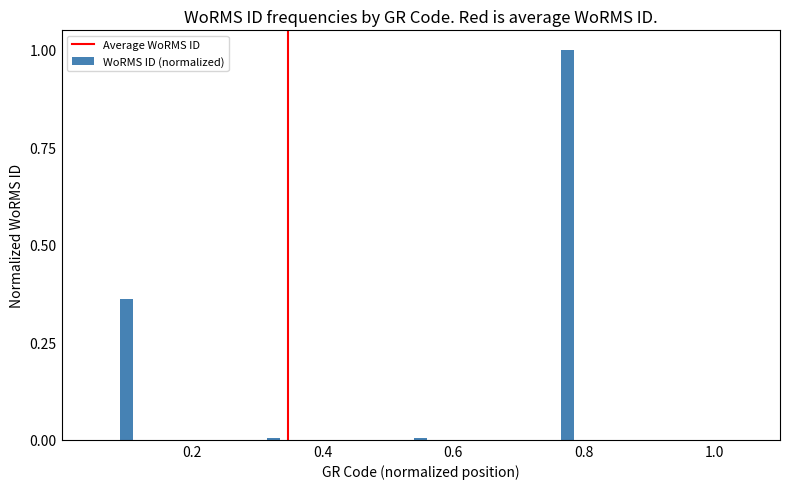

What is the maximum value shown in the chart?

1.0